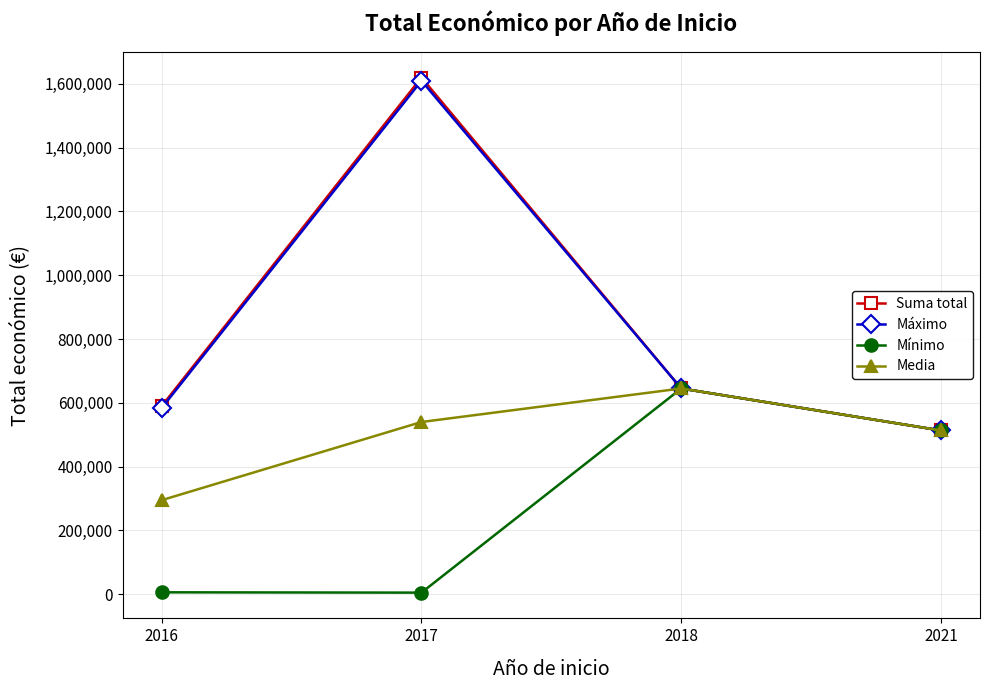

Which category has the highest value across all series?

2017